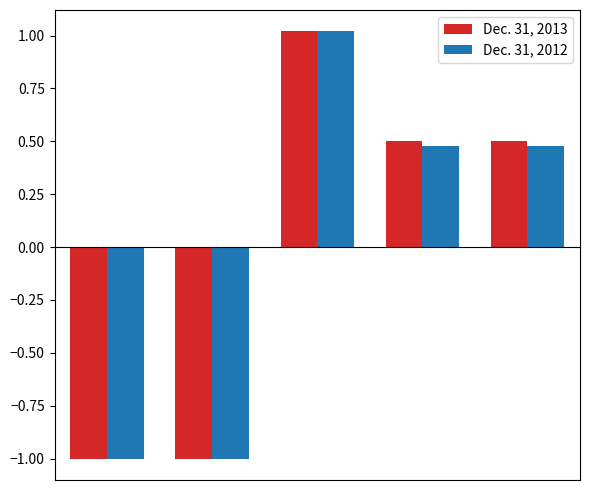

What is the value of the Dec. 31, 2013 bar at the 3rd from the left?

1.0